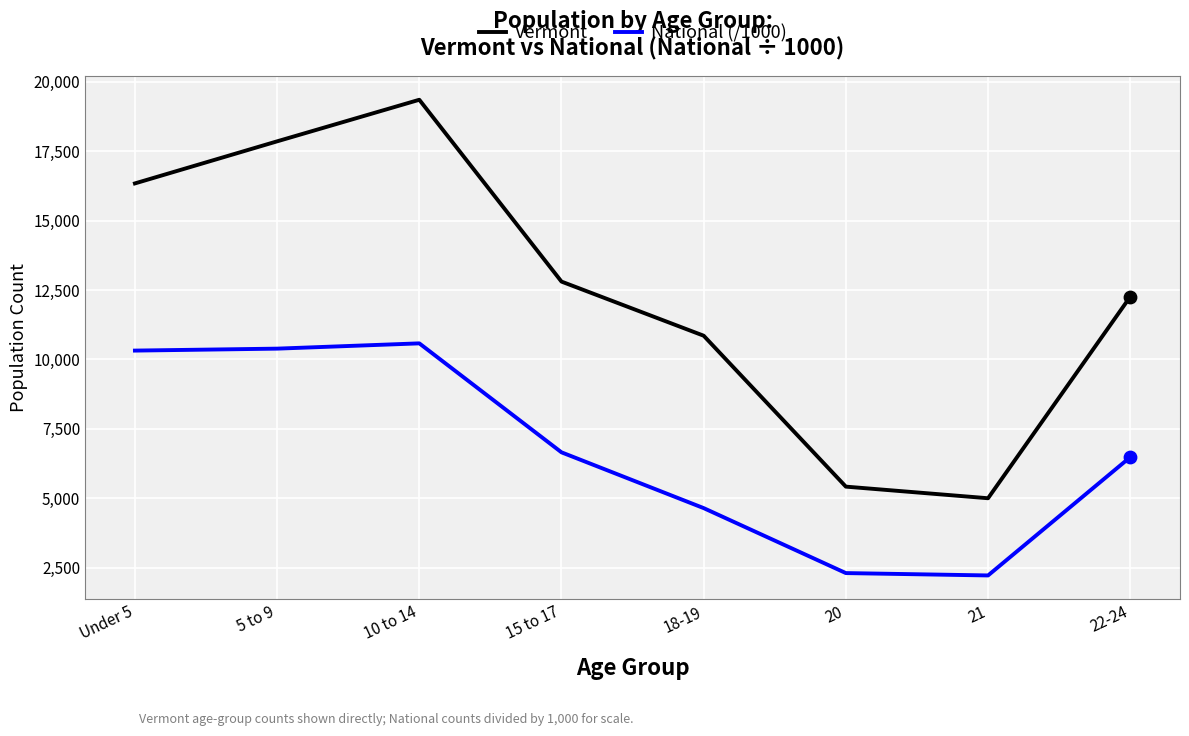

At how many categories does at least one series exceed 8878?

6